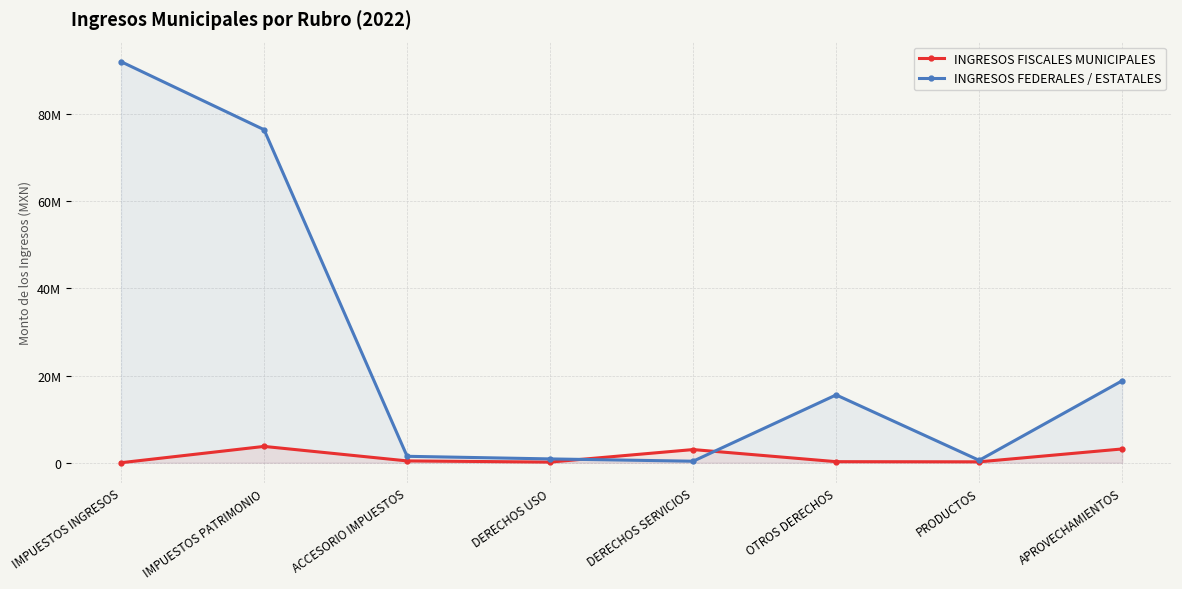

Rank the series at APROVECHAMIENTOS from highest to lowest value.

INGRESOS FEDERALES / ESTATALES, INGRESOS FISCALES MUNICIPALES